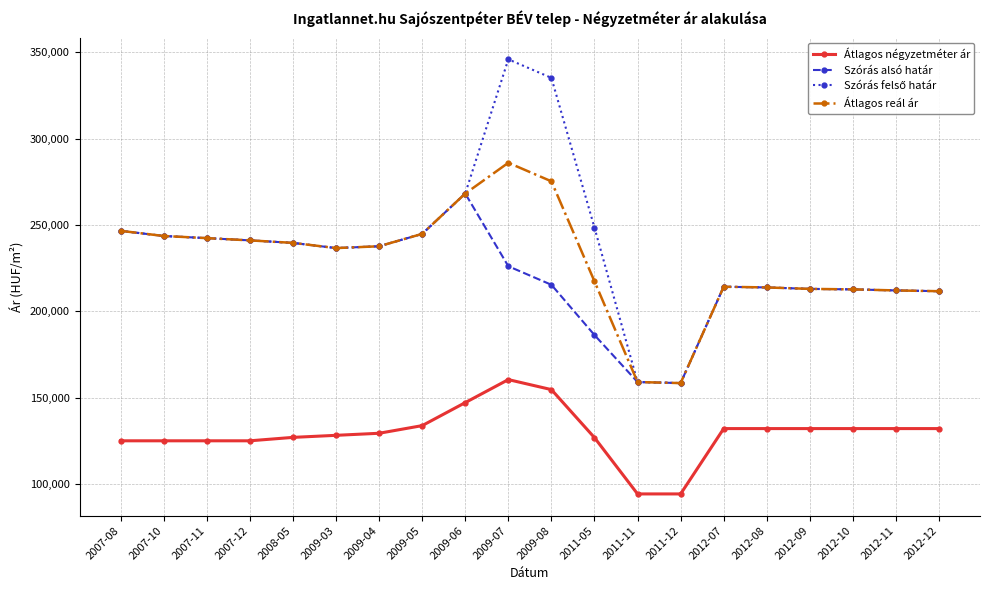

How many lines are shown in the chart?

4